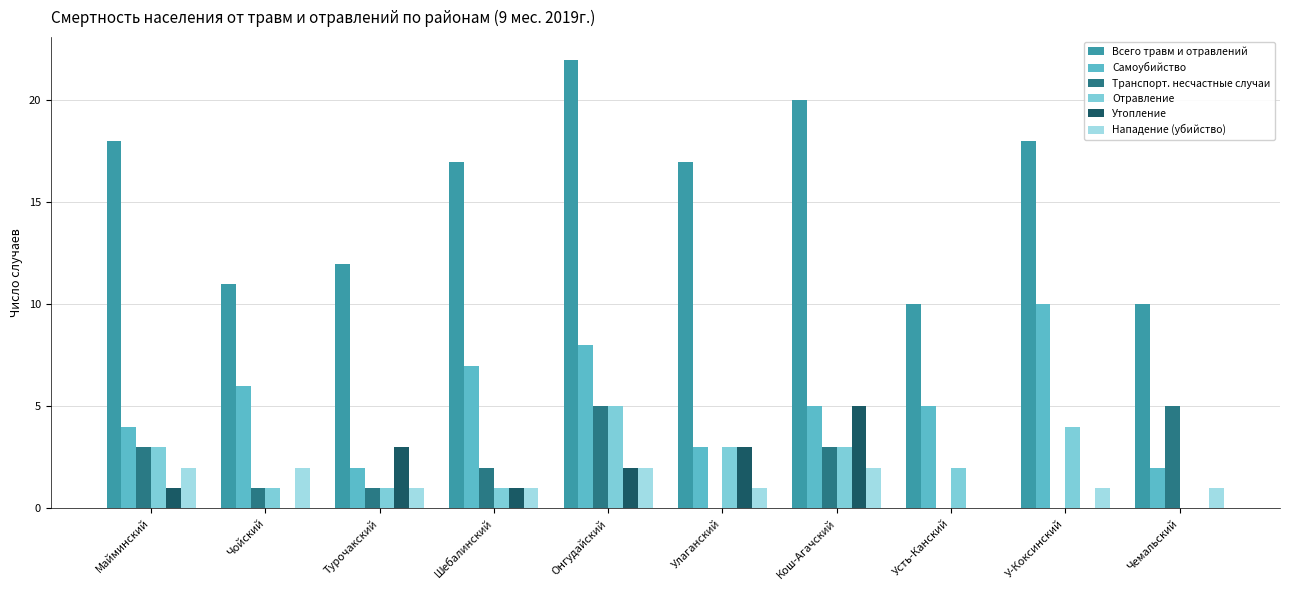

What is the difference between the maximum and minimum values in the Транспорт. несчастные случаи series?

5